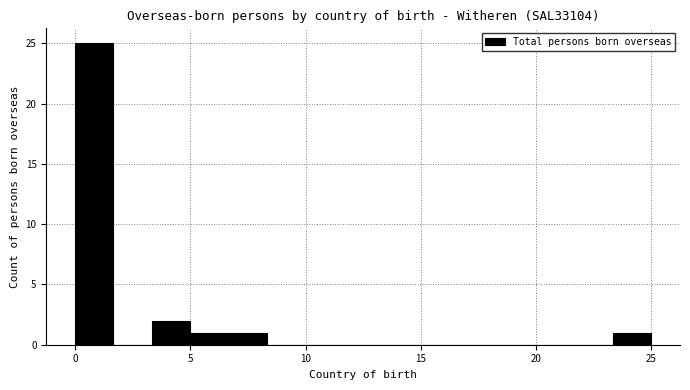

Around what value on the x-axis is the tallest bar? Give the approximate position of its centre, as read against the axis.

1.0